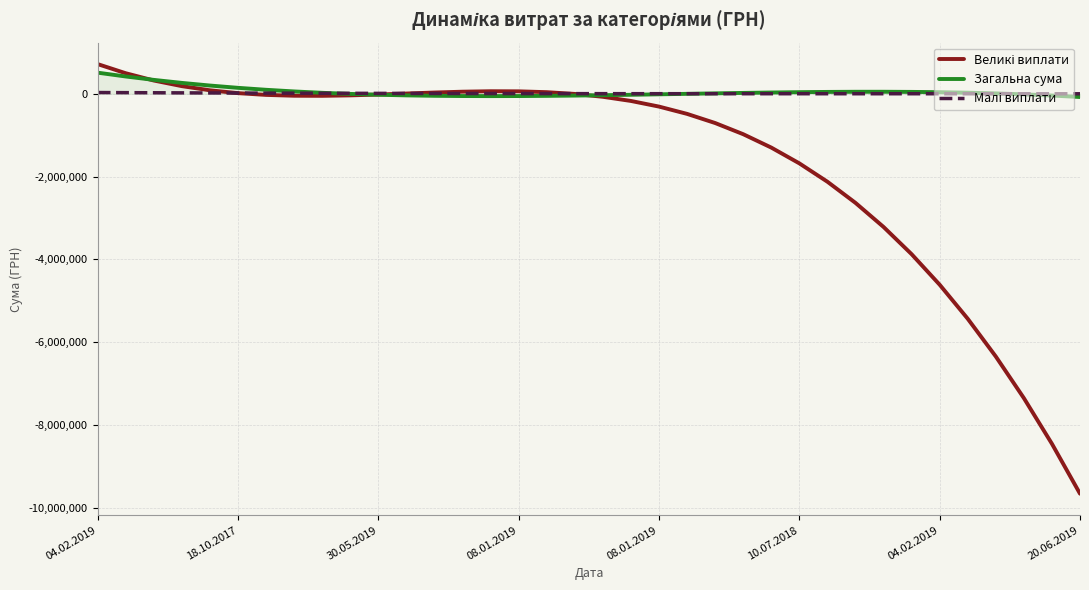

How many lines are shown in the chart?

3